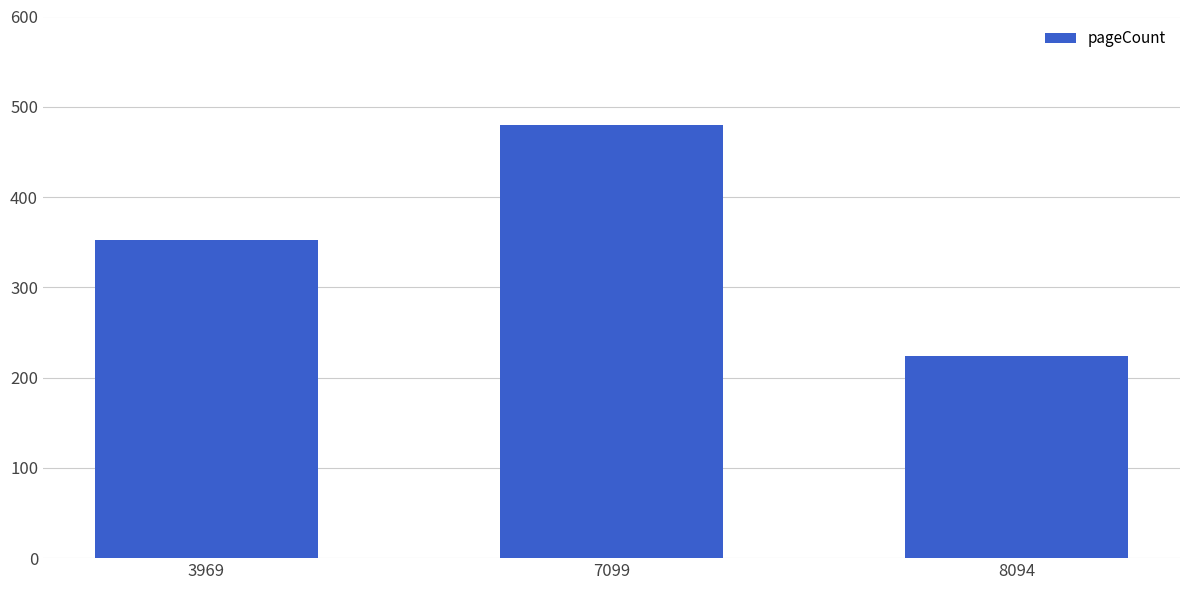

What is the sum of the values at 7099 and 3969?

832